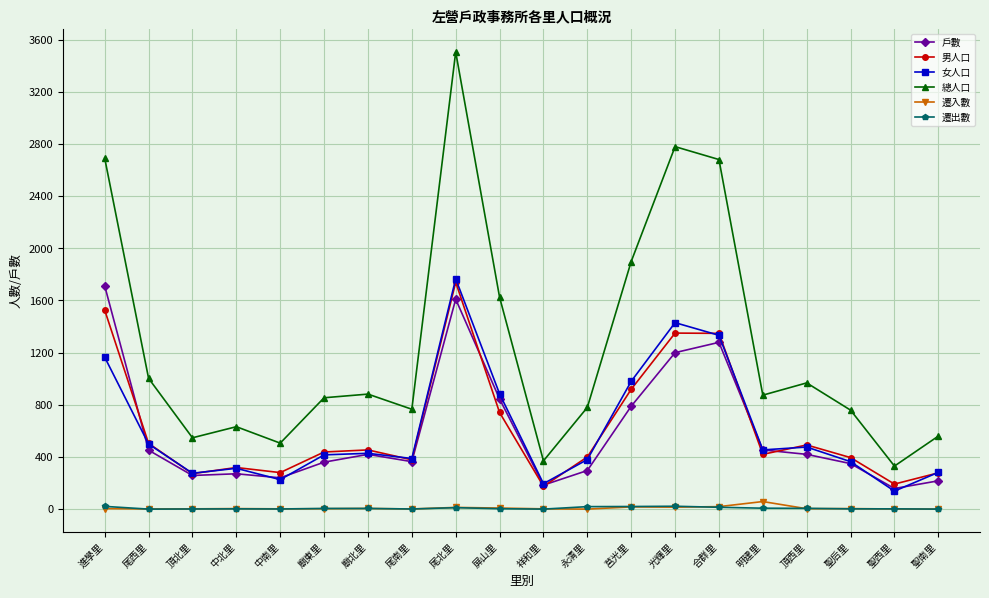

What is the label of the 6th point from the right?

合群里